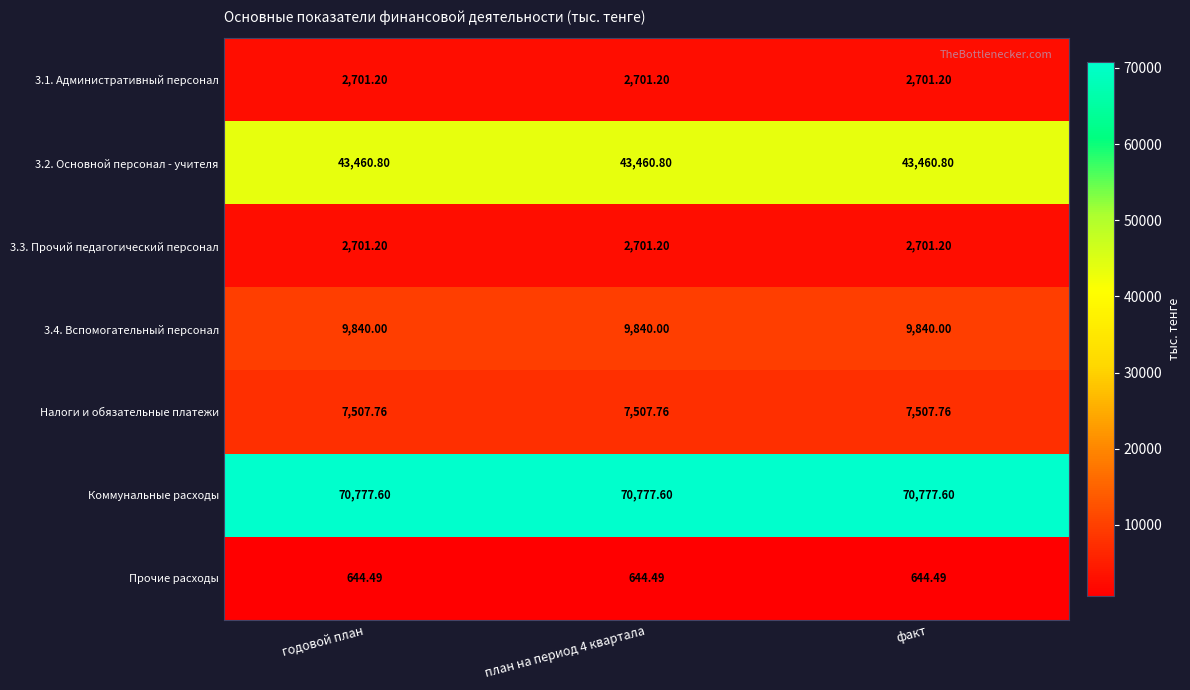

What is the total value across all series at годовой план?

137633.1